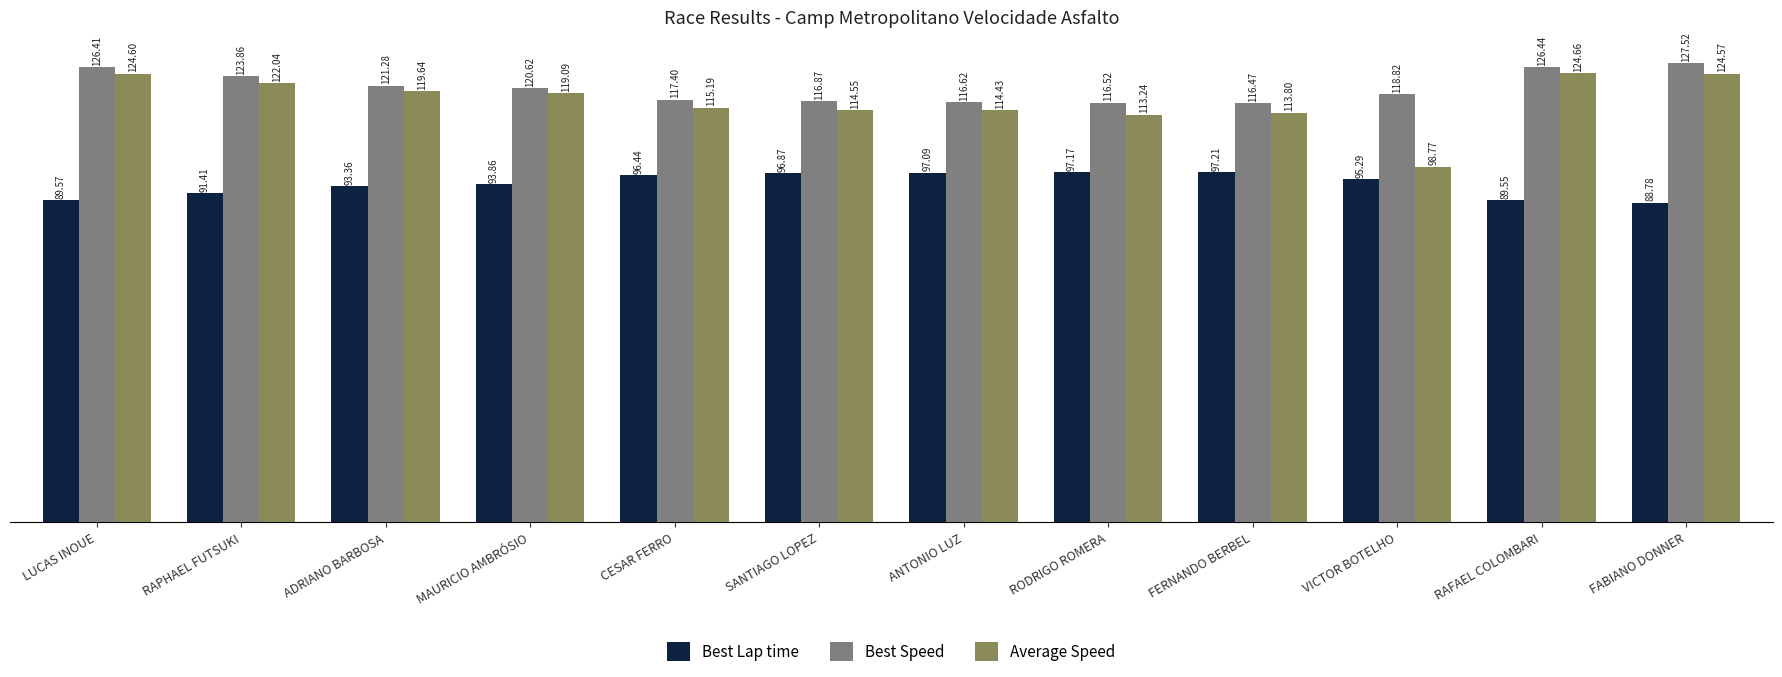

List the series in order of their peak value, lowest first.

Best Lap time, Average Speed, Best Speed